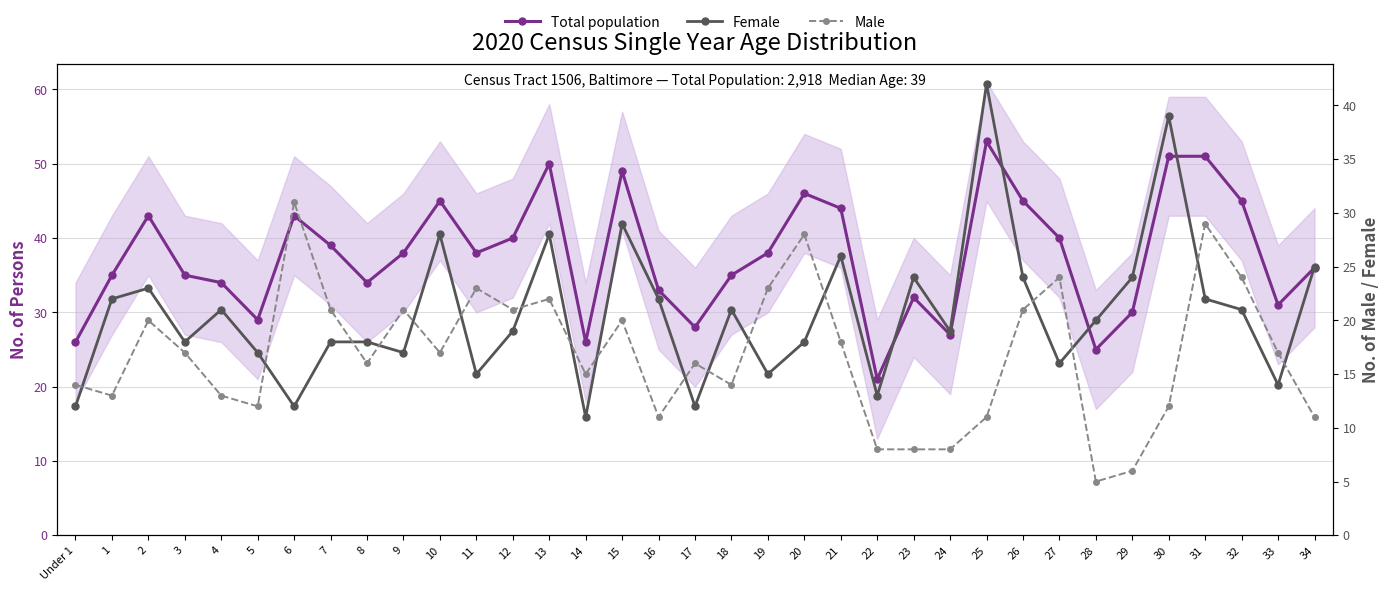

Where is the first local maximum for Female?

2